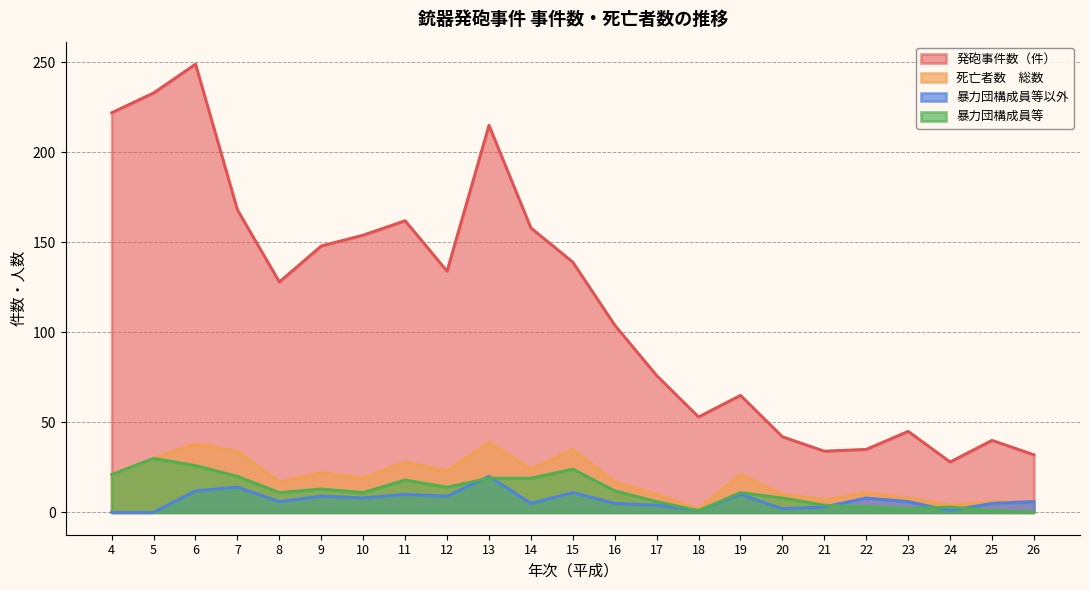

Which series has the largest total across all categories?

発砲事件数（件）